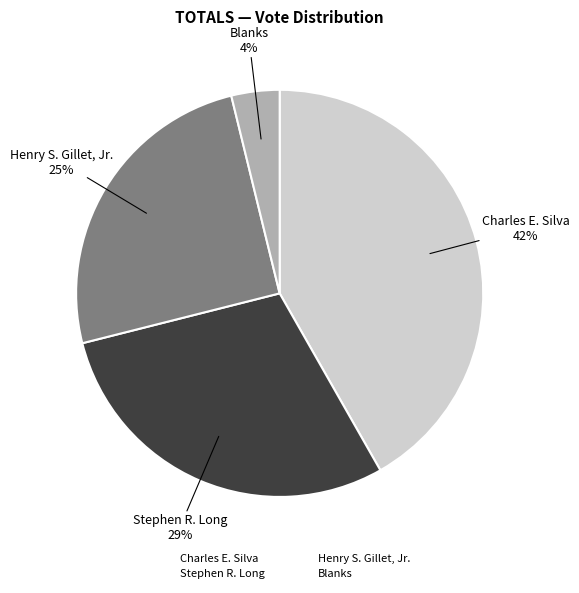

Does Charles E. Silva account for over 50% of the chart?

No